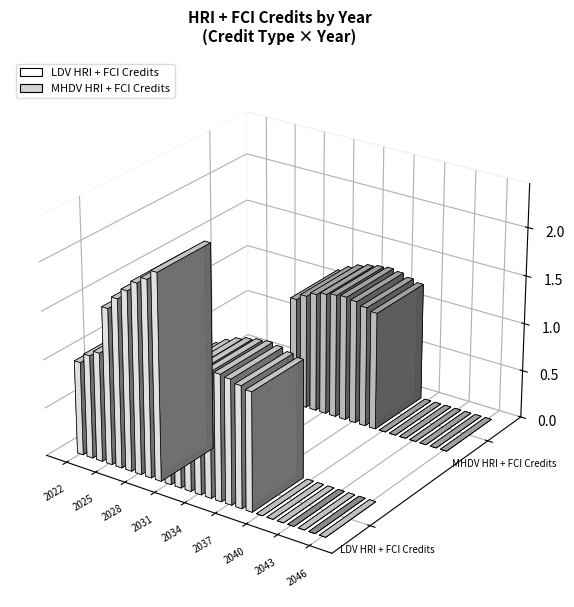

Is it true that LDV HRI + FCI Credits equals -1417129.8 at 2042?

False